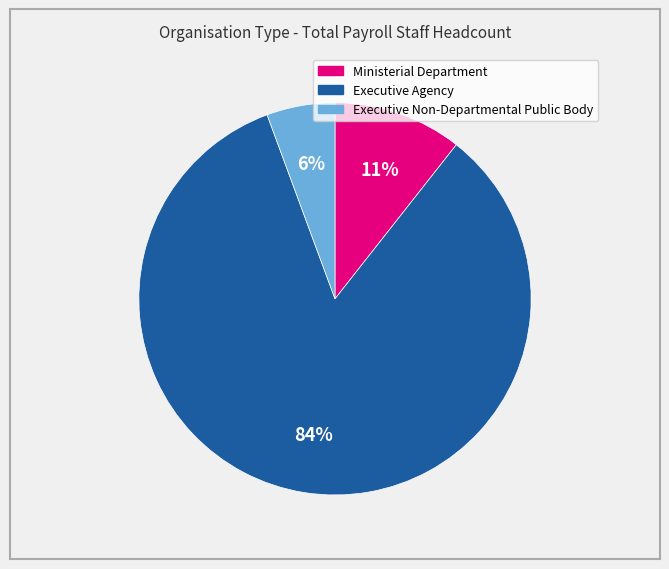

Does any single category account for the majority?

Yes